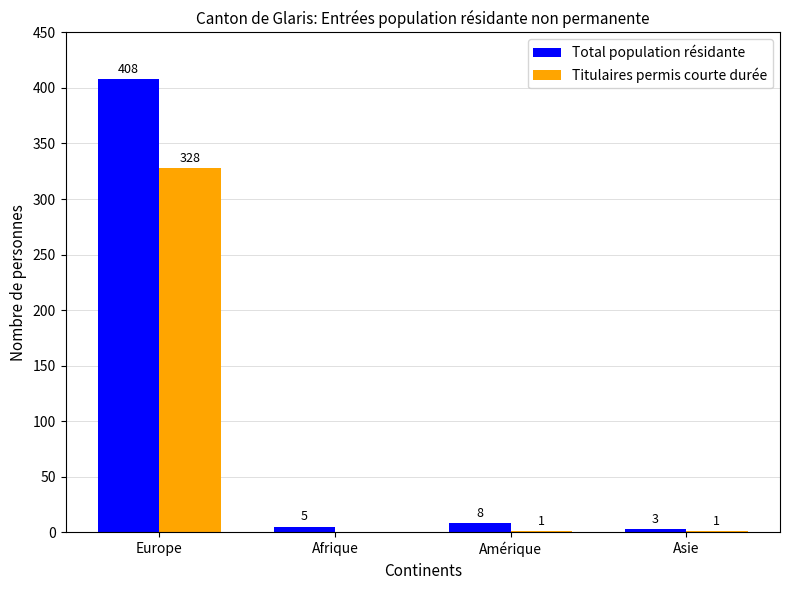

What is the sum of all Total population résidante values?

424